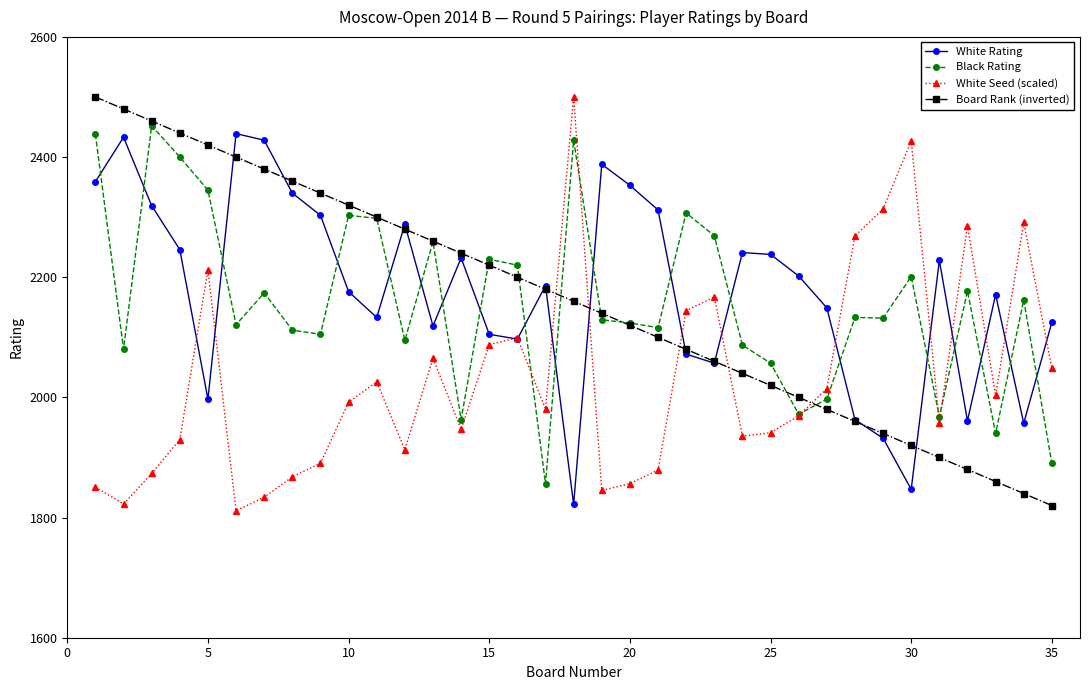

What is the minimum value for White Rating?

1822.0